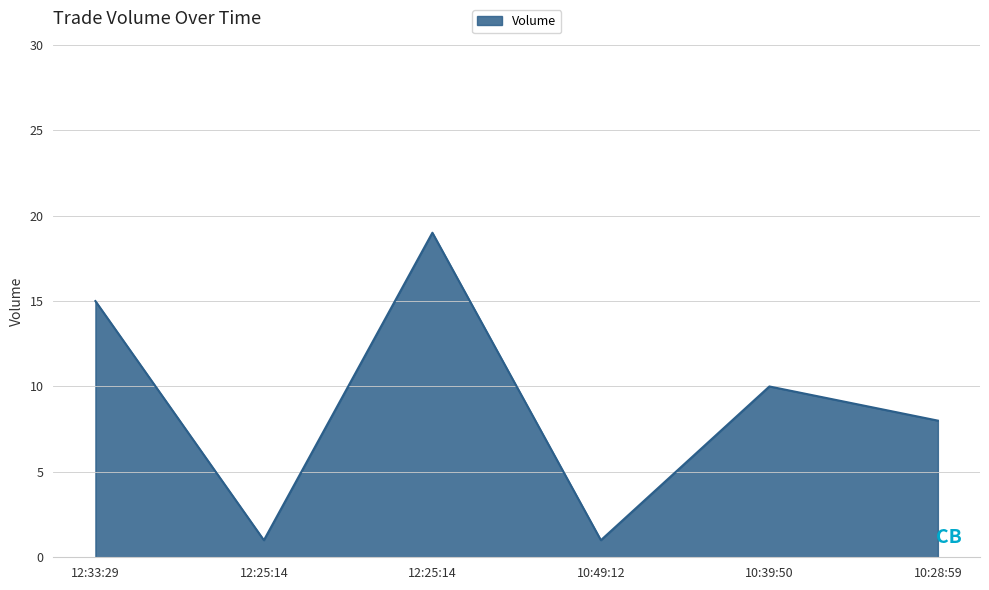

How many values are below 10?

3